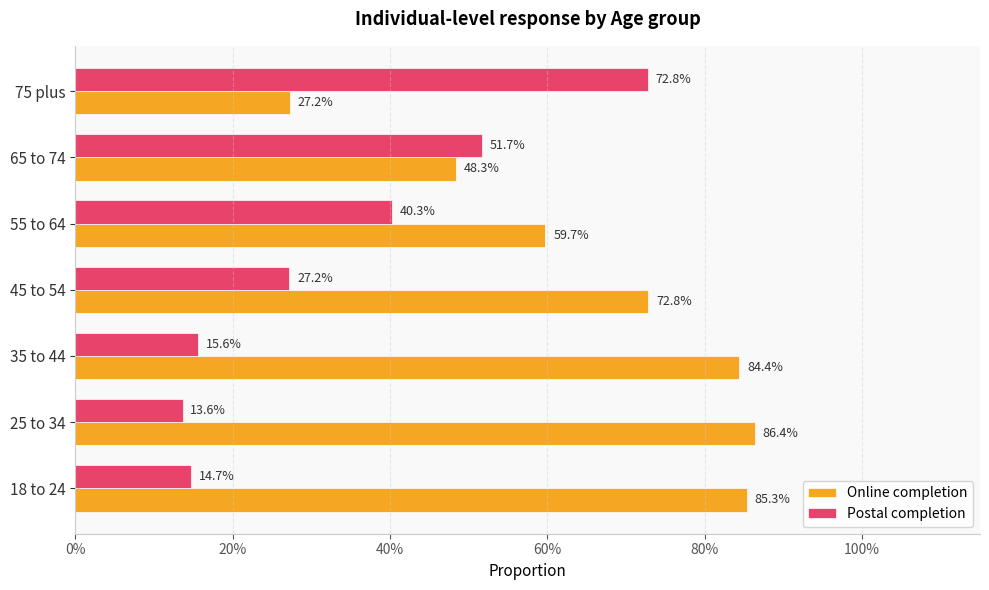

What is the value of the Online completion bar at the 2nd from the left?

0.9